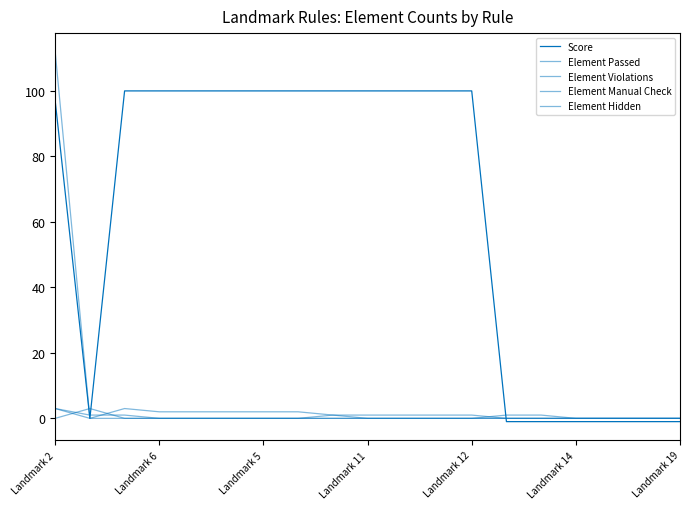

Does the chart display data point markers on the line(s)?

No